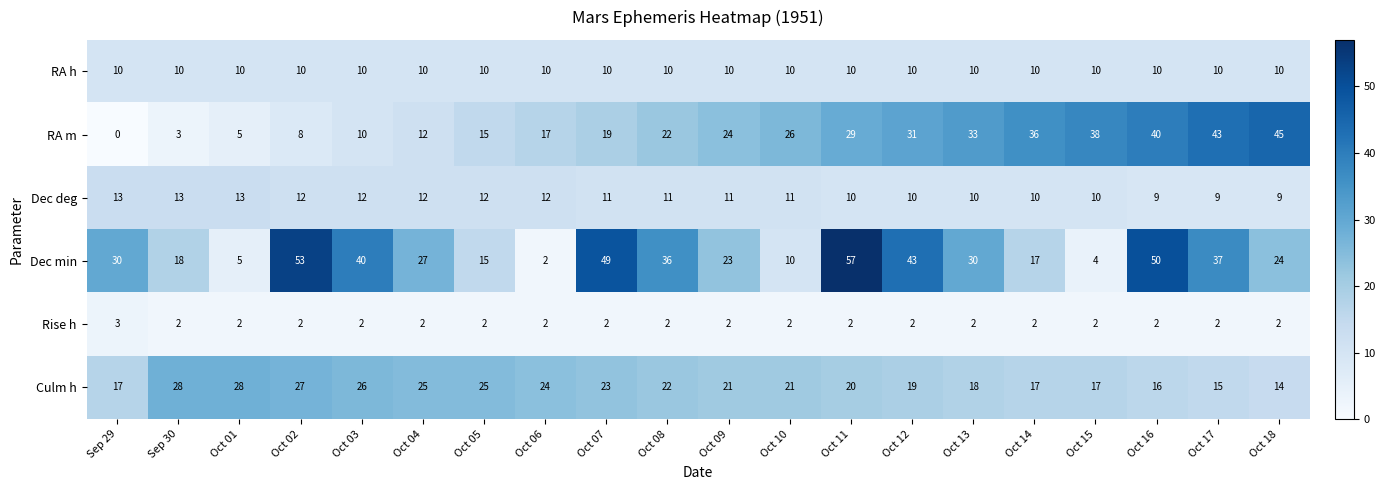

The Dec min series shows 4 at Oct 15. True or false?

True